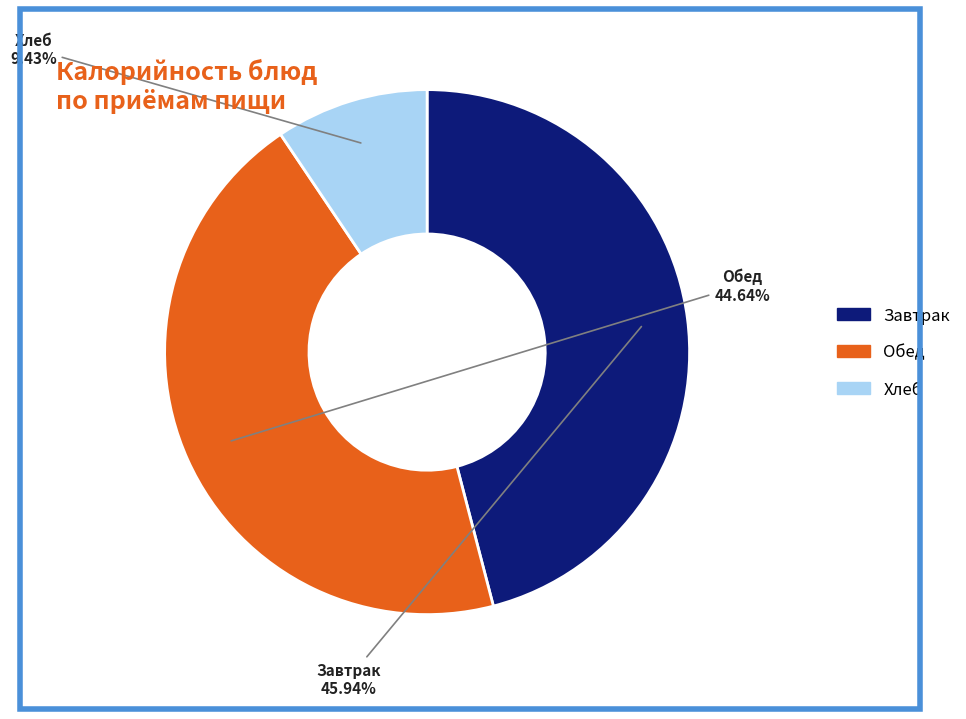

Is there a majority slice in this chart?

No